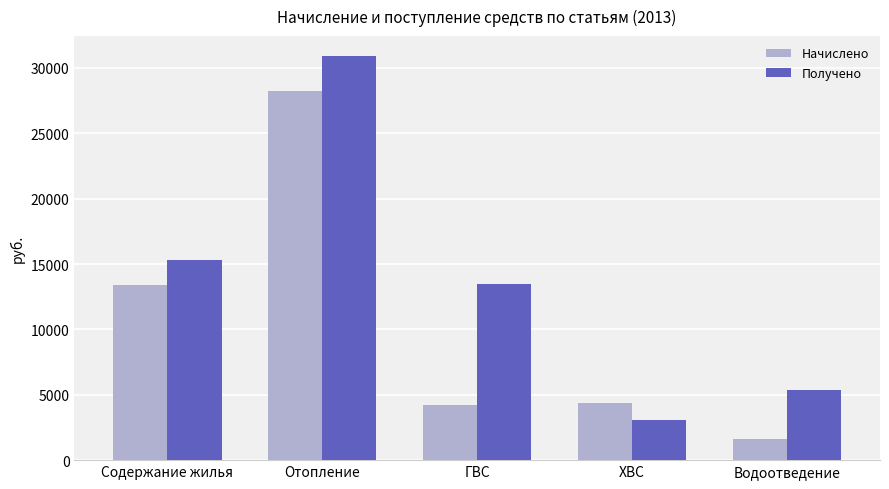

The value of Начислено at Содержание жилья is 13366.1. True or false?

True